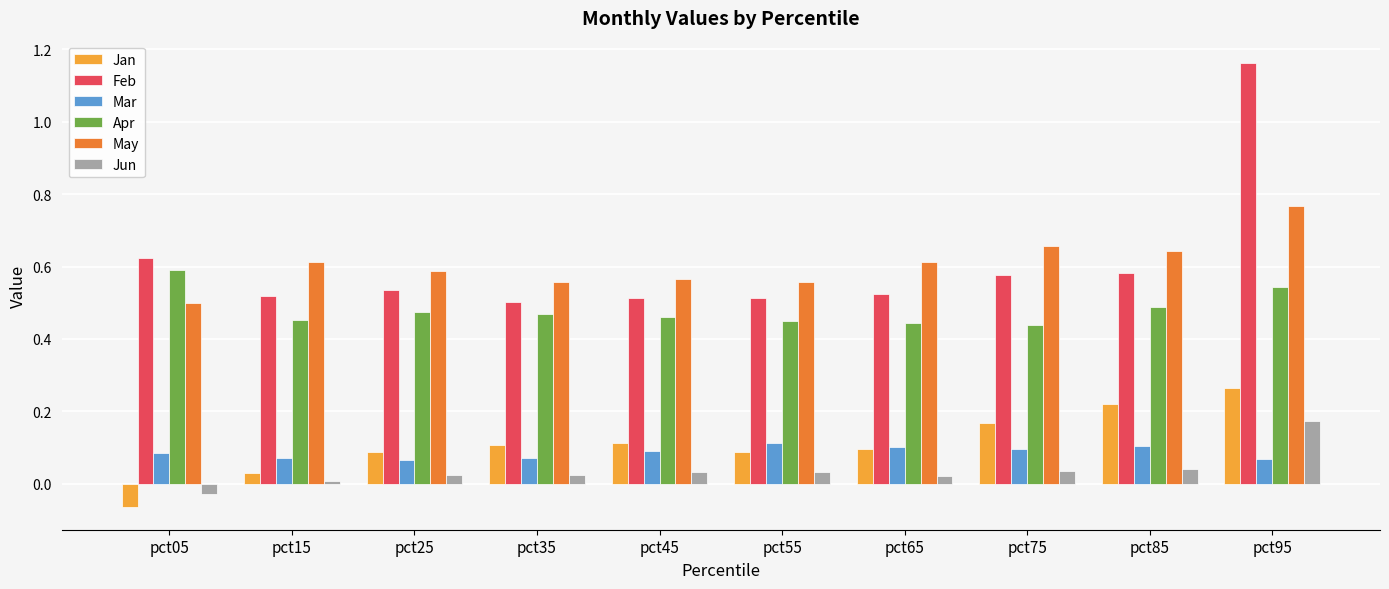

At which category does the chart reach its peak across all series?

pct95